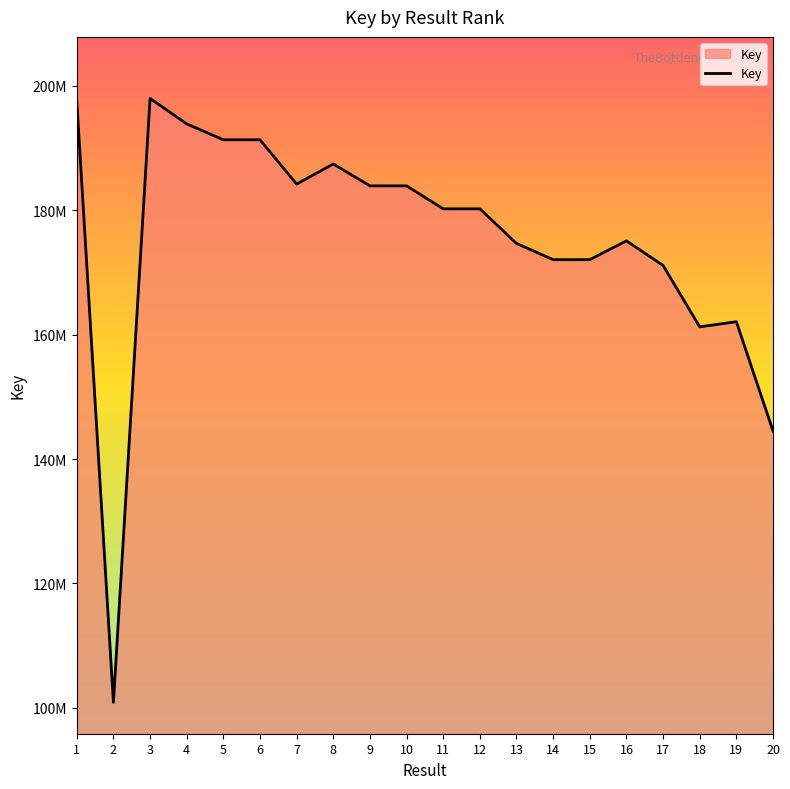

Does the chart display data point markers on the line(s)?

No